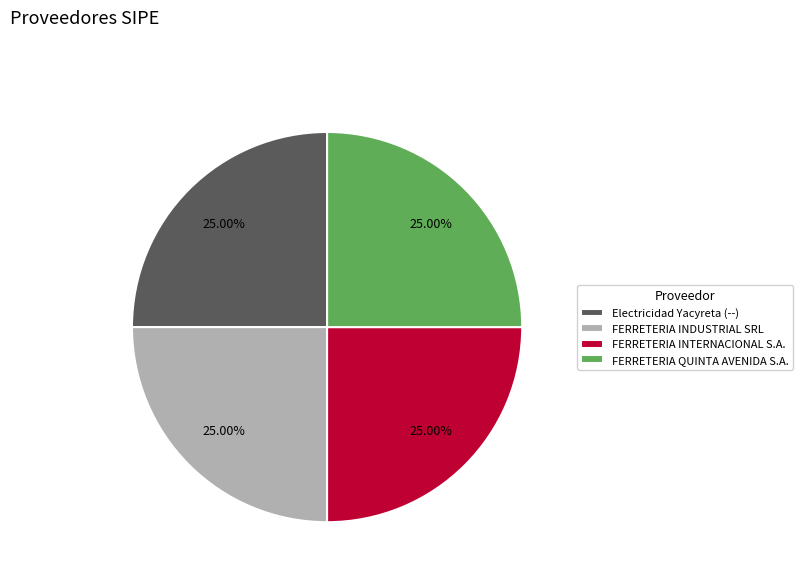

Is FERRETERIA INTERNACIONAL S.A. the majority of the pie?

No